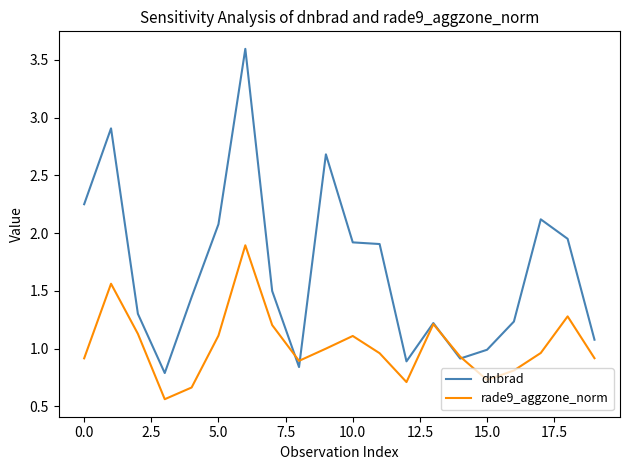

Which series has the largest range (max minus min)?

dnbrad